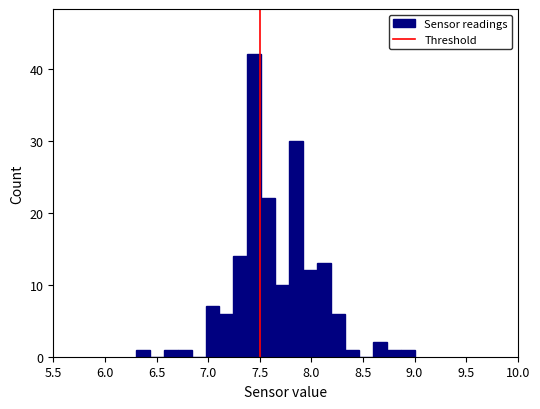

Read against the x-axis, roughly where is the centre of the tallest bar?

7.45